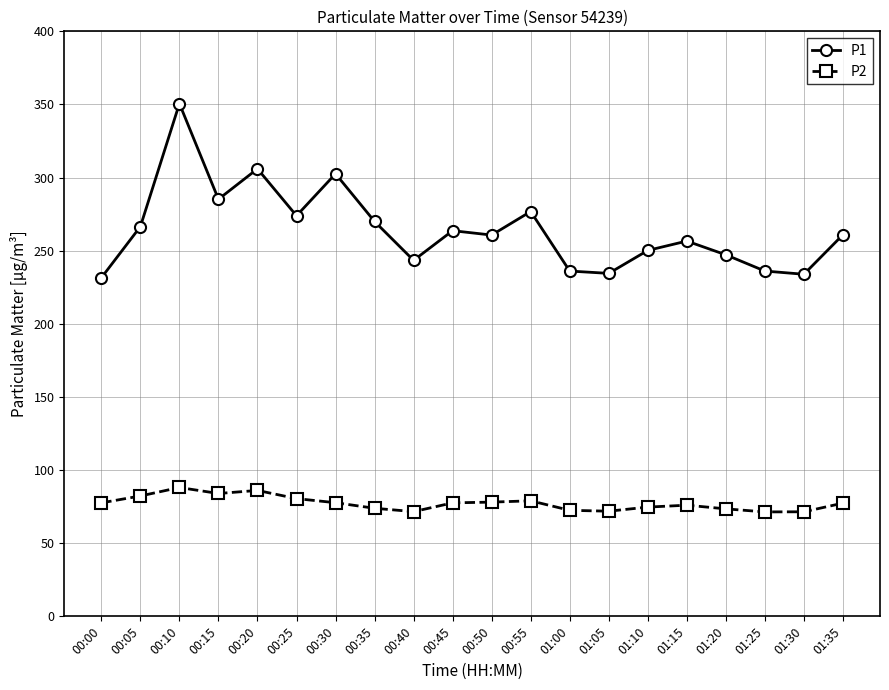

Is this an area chart (filled region under the line)?

No